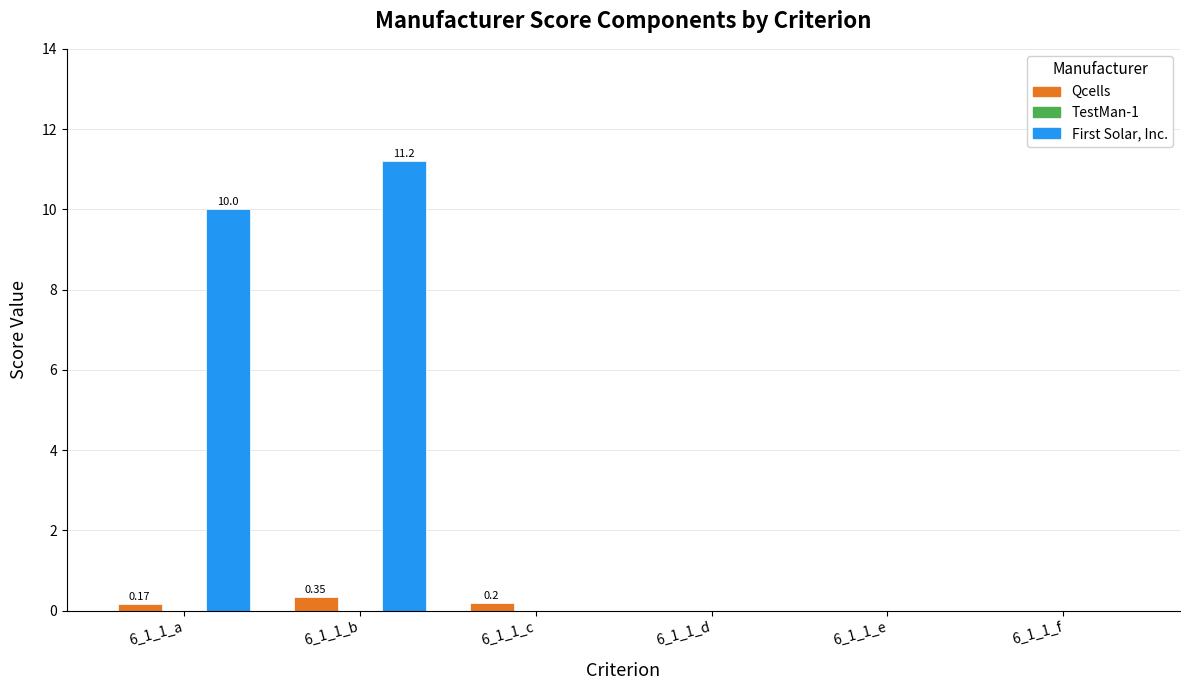

Which series has the largest total across all categories?

First Solar, Inc.